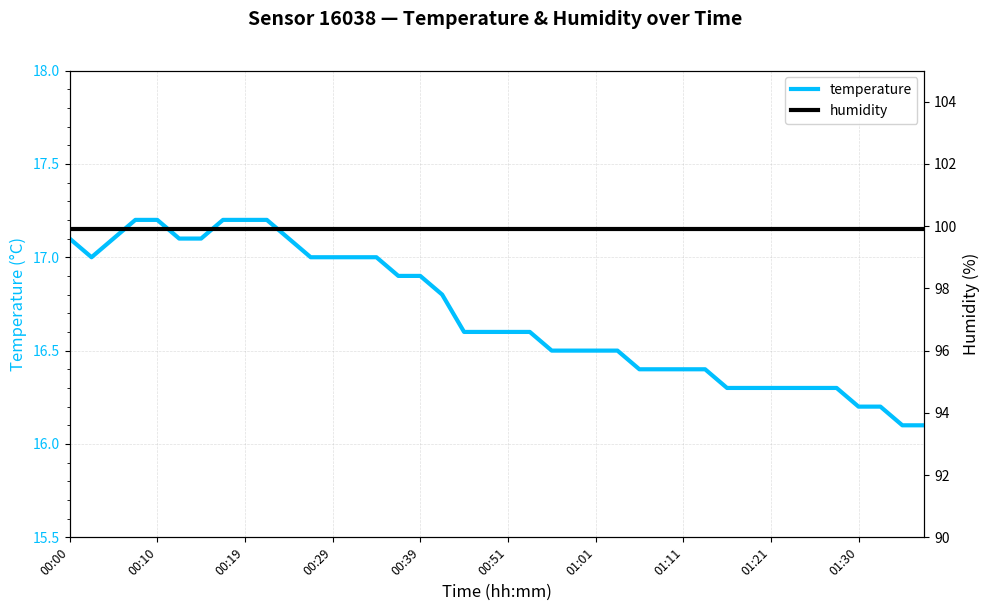

List the series in order of their overall mean, highest first.

humidity, temperature